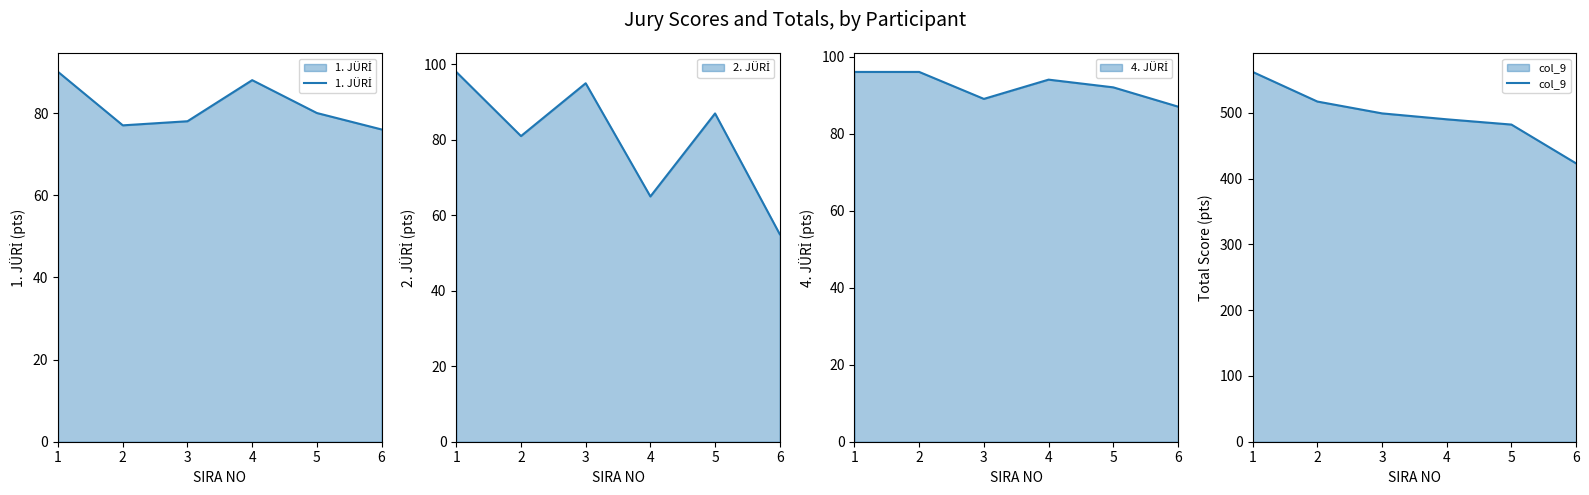

True or false: col_9 and 1. JÜRİ intersect in this chart.

False